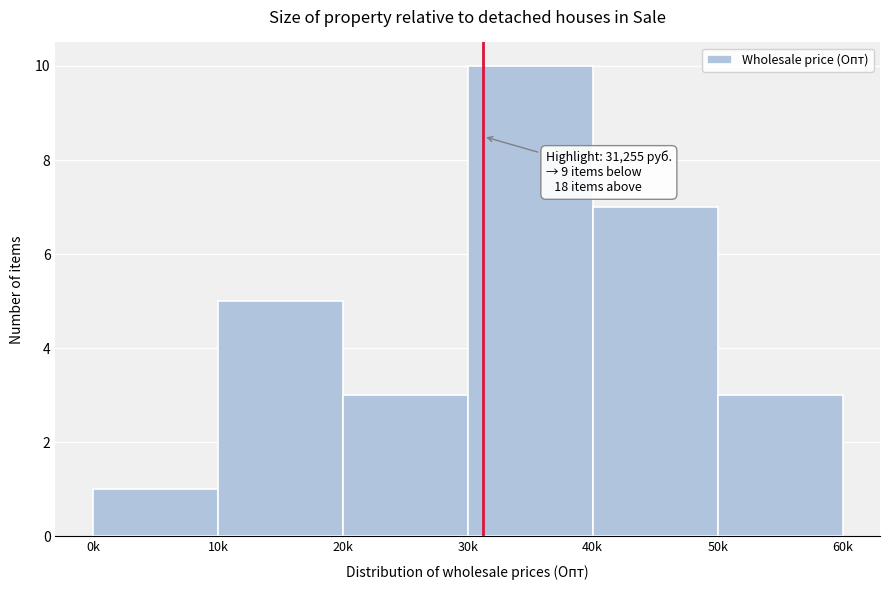

Reading left to right, list all the values displayed in this chart.

0k=1	10k=5	20k=3	30k=10	40k=7	50k=3